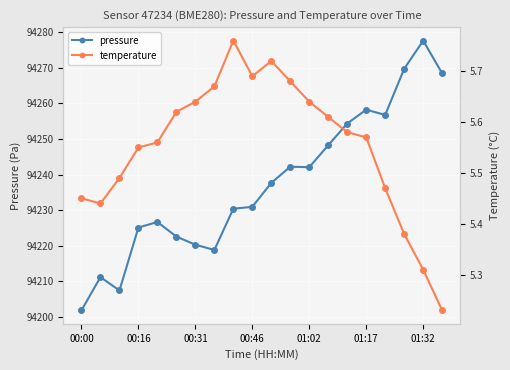

True or false: pressure and temperature cross at least once.

False